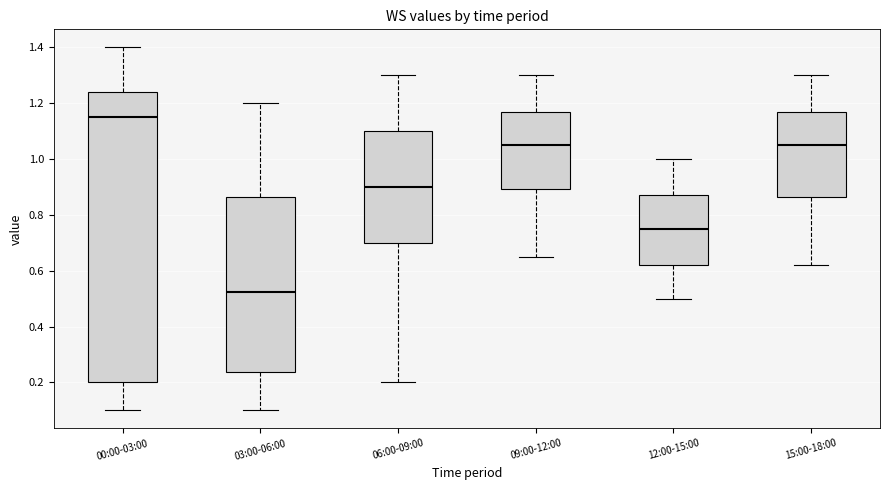

Reading left to right, read every box against the y-axis: the position of its median line, the range the box covers, and the ends of its whiskers. The values are not printed on the chart, so give them approximately, as read against the axis.

00:00-03:00: median 1.16, box 0.20 to 1.24, whiskers 0.10 to 1.40
03:00-06:00: median 0.52, box 0.24 to 0.86, whiskers 0.10 to 1.20
06:00-09:00: median 0.90, box 0.70 to 1.10, whiskers 0.20 to 1.30
09:00-12:00: median 1.06, box 0.90 to 1.18, whiskers 0.66 to 1.30
12:00-15:00: median 0.76, box 0.62 to 0.88, whiskers 0.50 to 1.00
15:00-18:00: median 1.06, box 0.86 to 1.18, whiskers 0.62 to 1.30